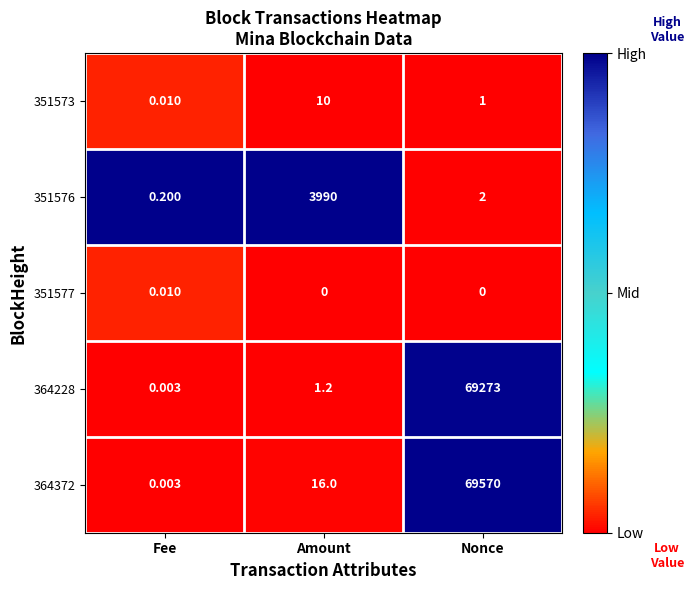

List the series in order of their peak value, highest first.

364372, 364228, 351576, 351573, 351577